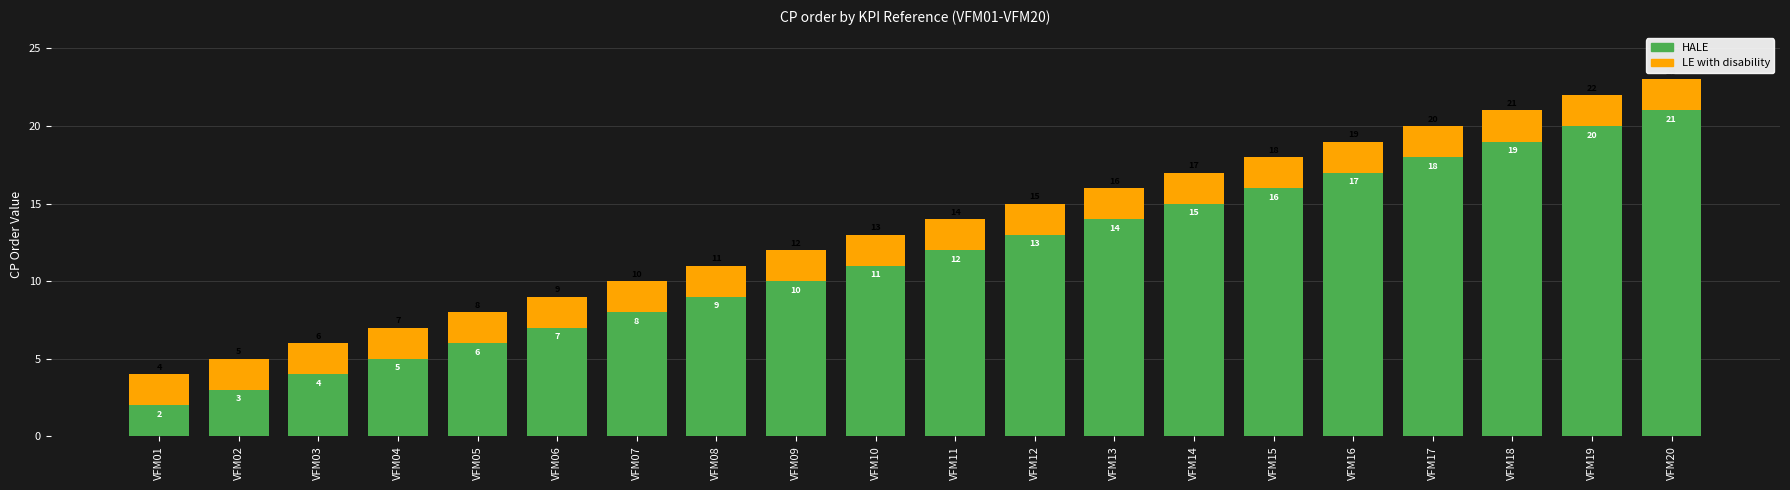

True or false: LE with disability has a value of 1 at VFM15.

False